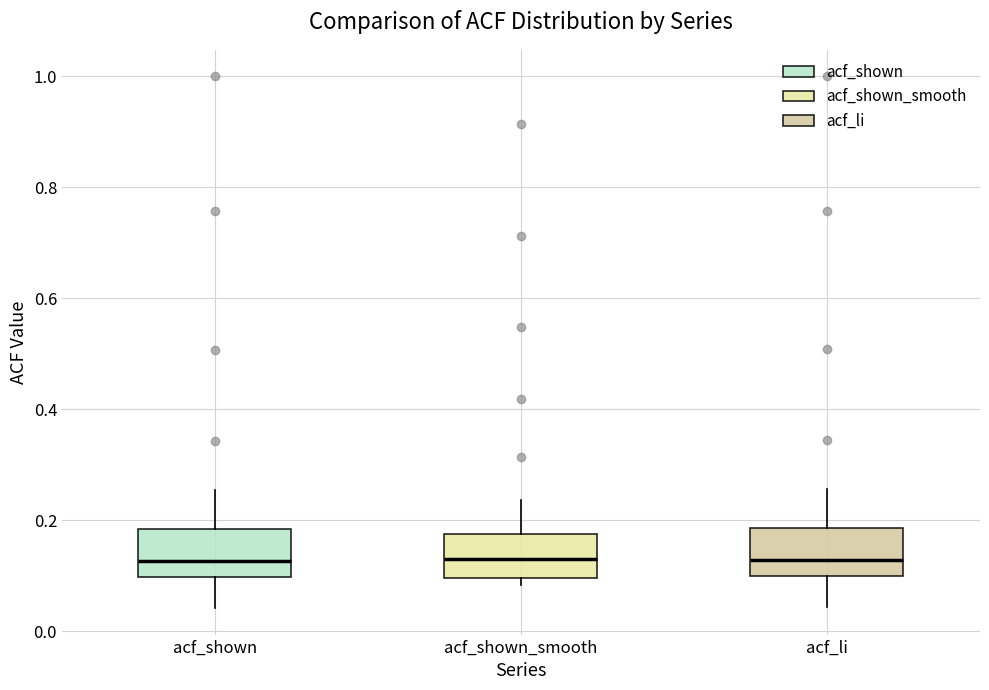

Reading left to right, transcribe this box plot: for each box, give where its median line is, the range the box spans, and where its two whiskers end, as read against the y-axis. The values are not printed on the chart, so give them approximately, as read against the axis.

acf_shown: median 0.12, box 0.10 to 0.18, whiskers 0.04 to 0.26
acf_shown_smooth: median 0.14, box 0.10 to 0.18, whiskers 0.08 to 0.24
acf_li: median 0.12, box 0.10 to 0.18, whiskers 0.04 to 0.26